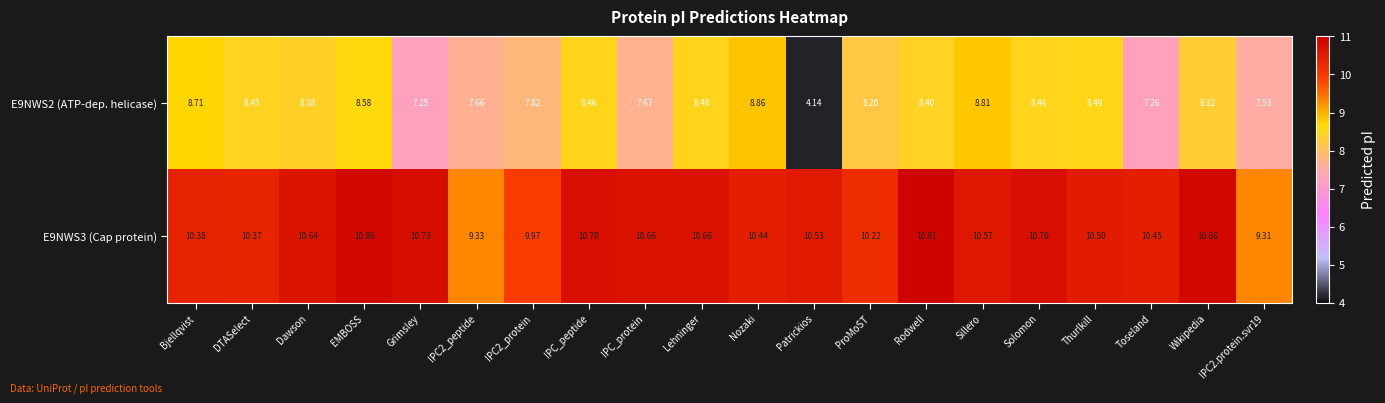

At which category is the sum across all series the highest?

EMBOSS